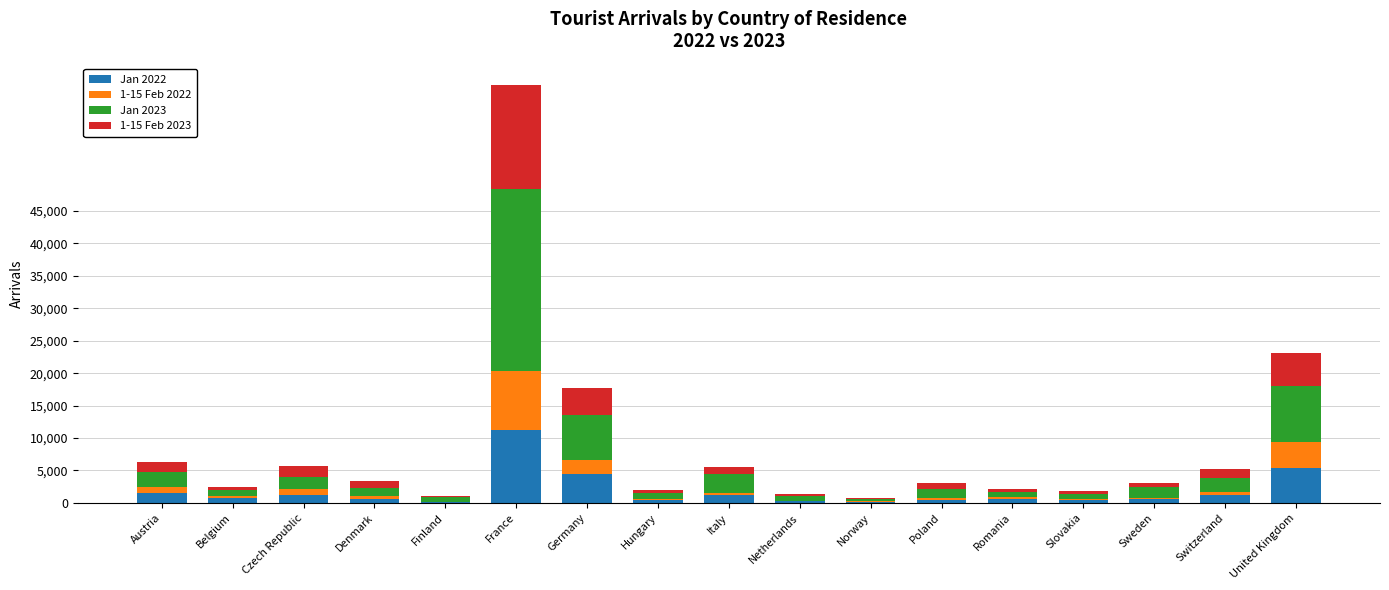

Are the bars horizontal?

No